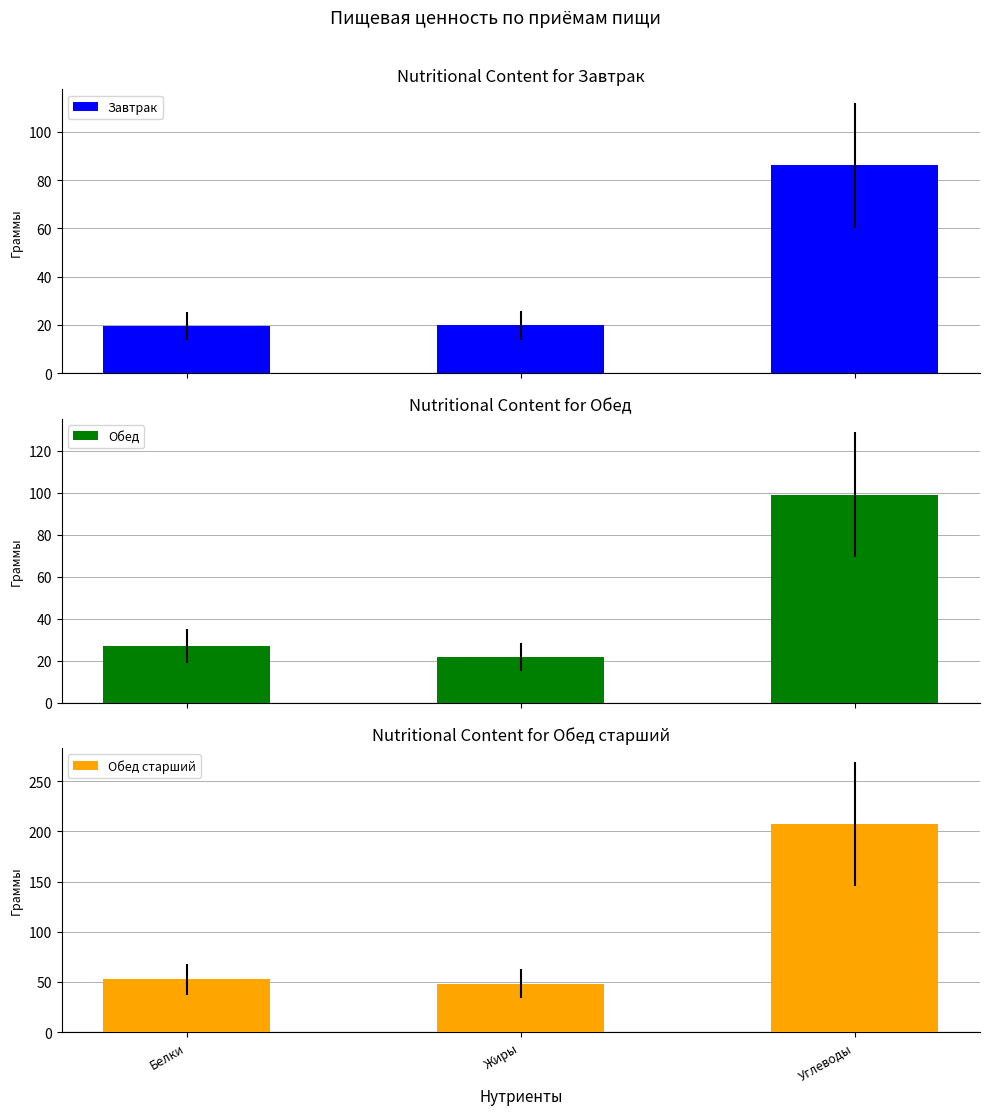

How many groups of bars are there?

3